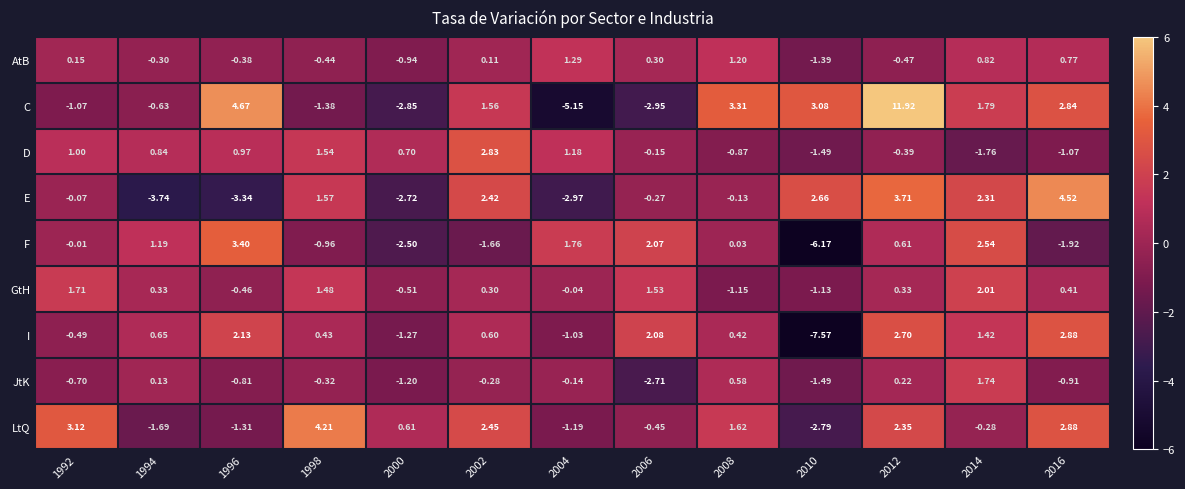

Which series has the widest spread of values?

C